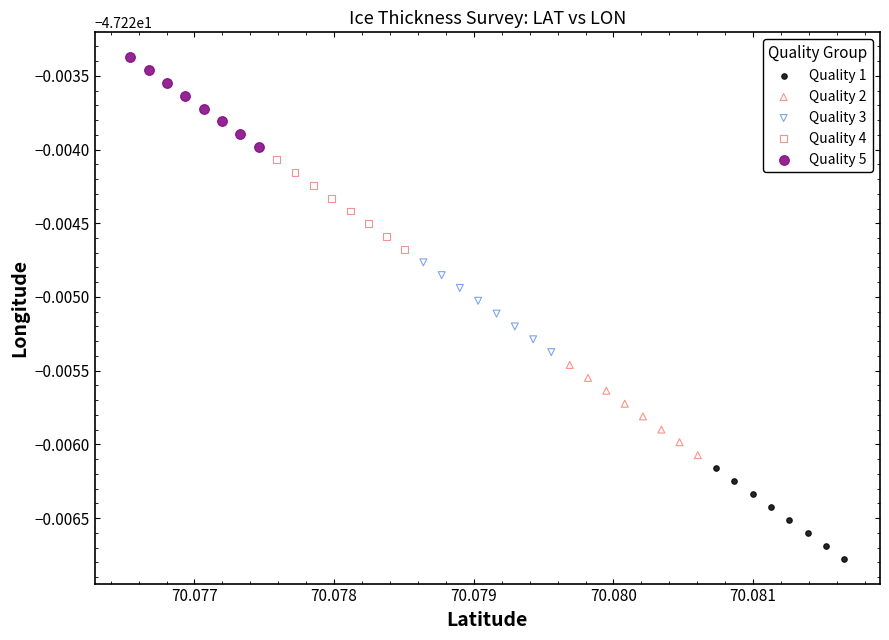

What are all the series names shown in the legend?

Quality 1, Quality 2, Quality 3, Quality 4, Quality 5